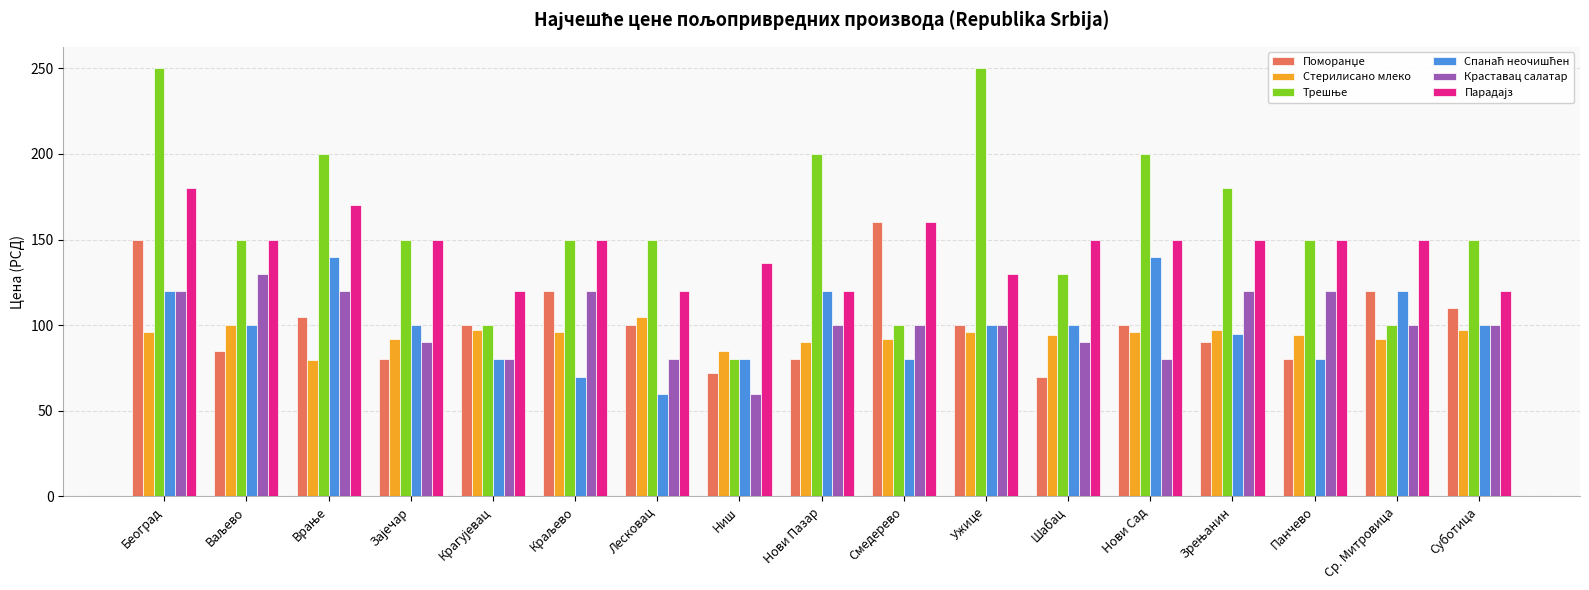

Is it true that Стерилисано млеко equals 44.0 at Нови Сад?

False